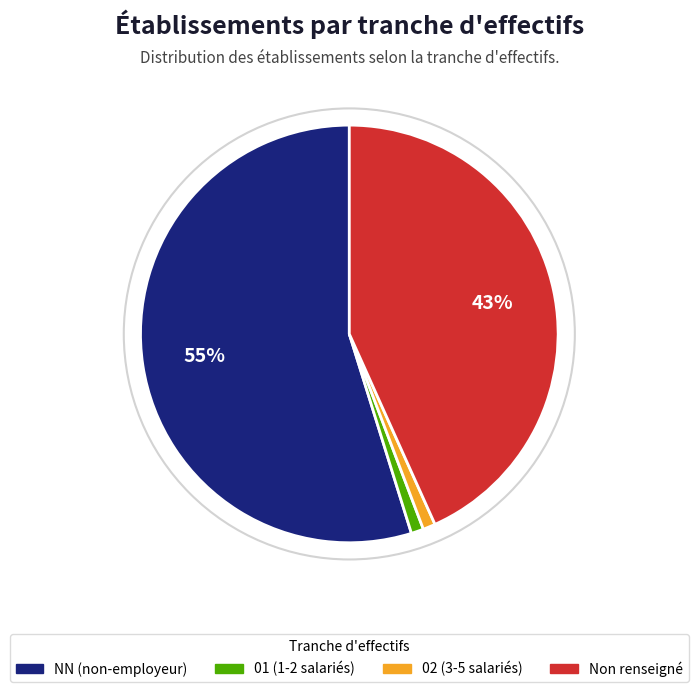

Is there any slice that represents more than half of the pie?

Yes